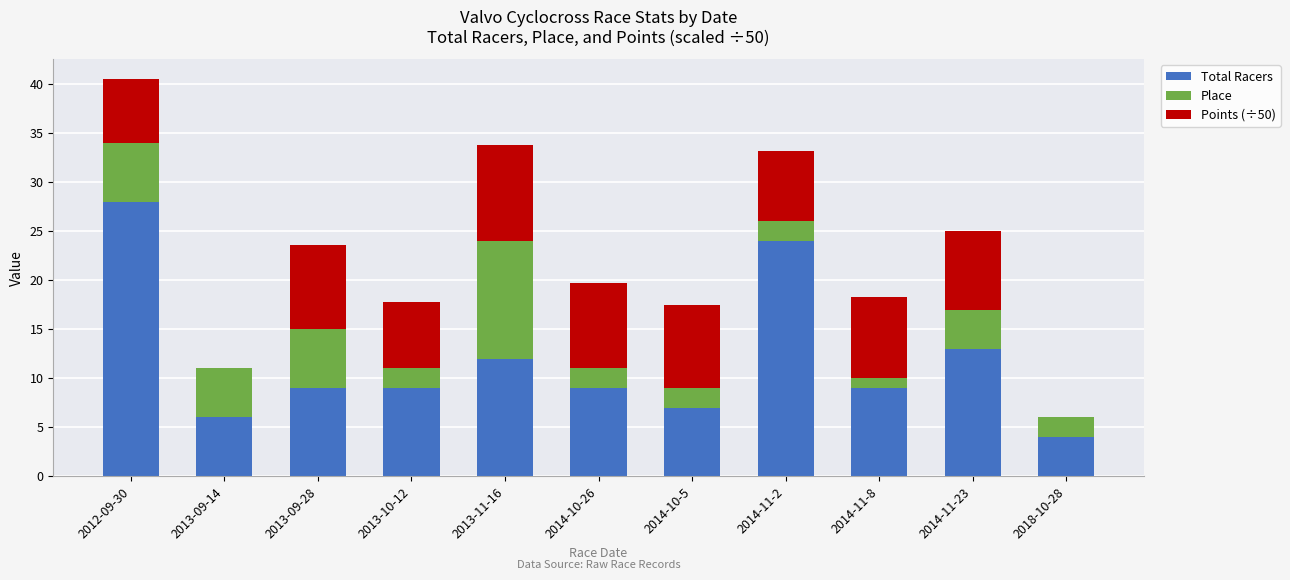

What is the total value across all series at 2013-09-14?

11.0